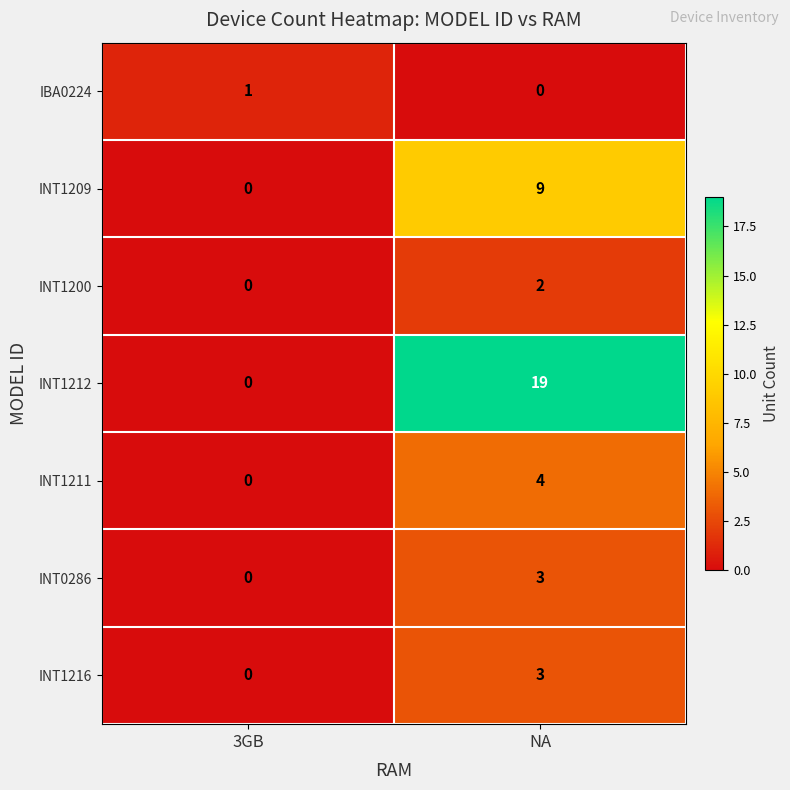

Reading left to right, transcribe all the data shown in this chart.

IBA0224: 1	0
INT1209: 0	9
INT1200: 0	2
INT1212: 0	19
INT1211: 0	4
INT0286: 0	3
INT1216: 0	3